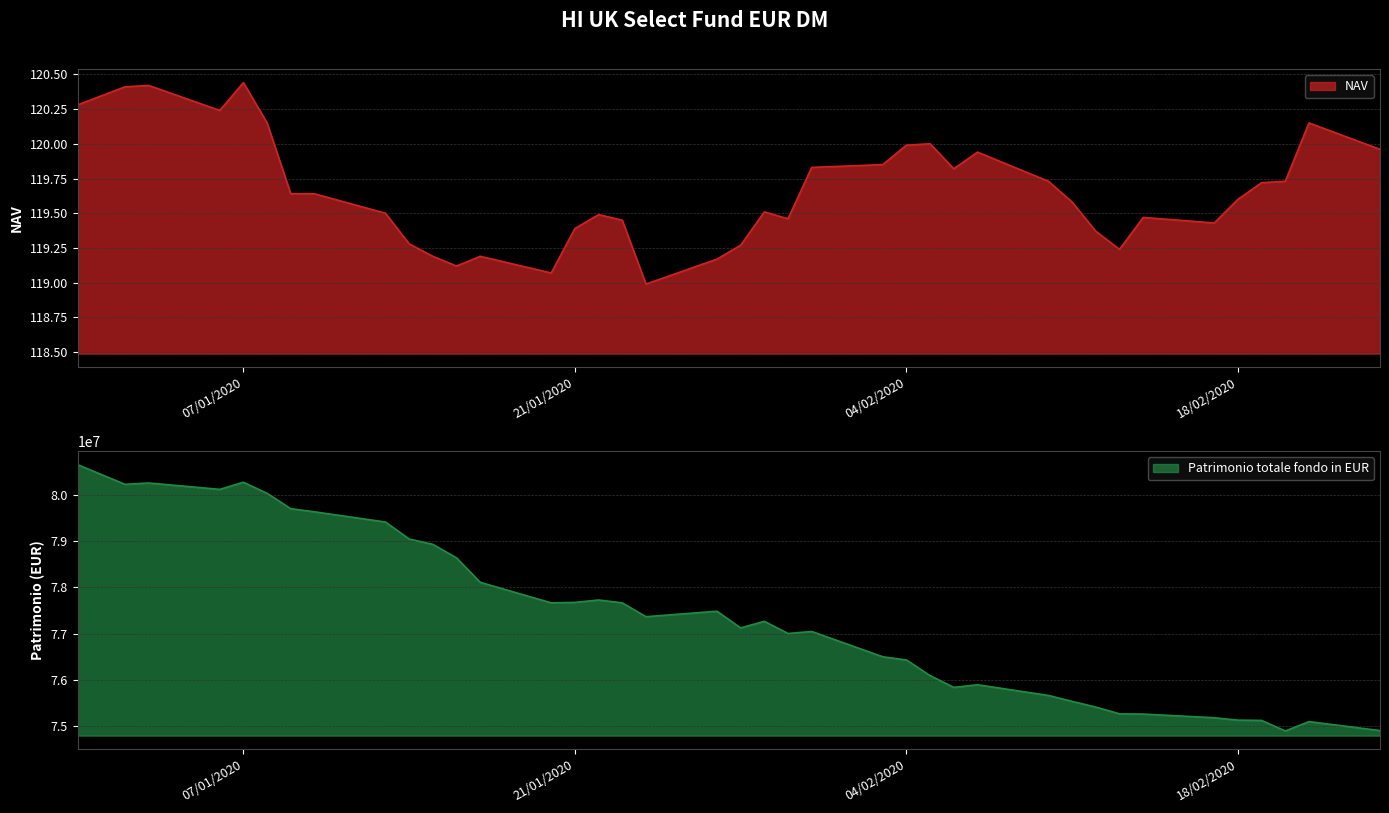

What is the sum of all NAV values?

4666.7